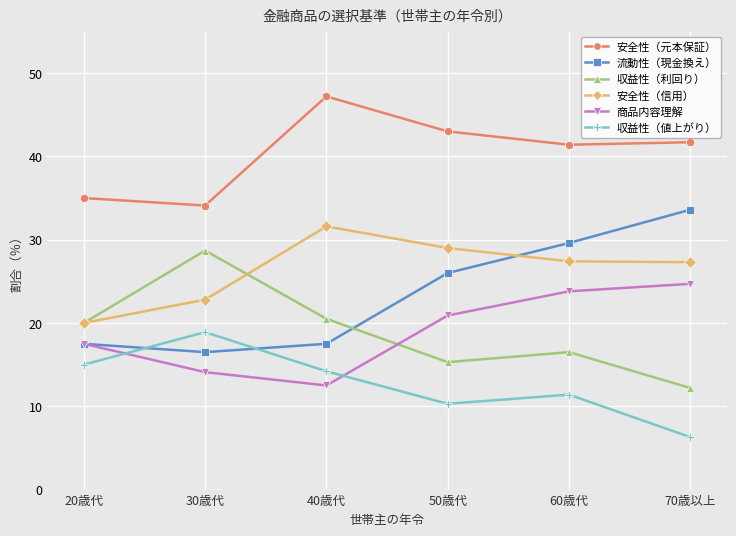

How many lines are shown in the chart?

6